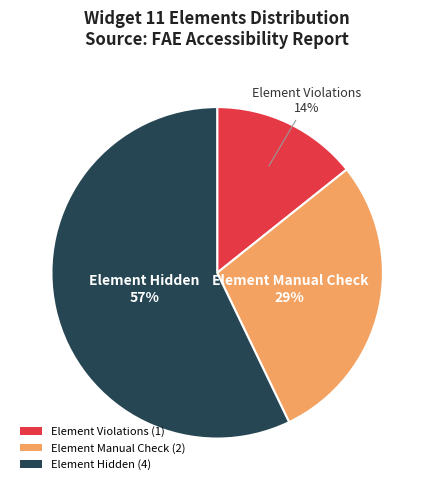

To the nearest percent, what is the difference between the largest and smallest slice percentages?

43%